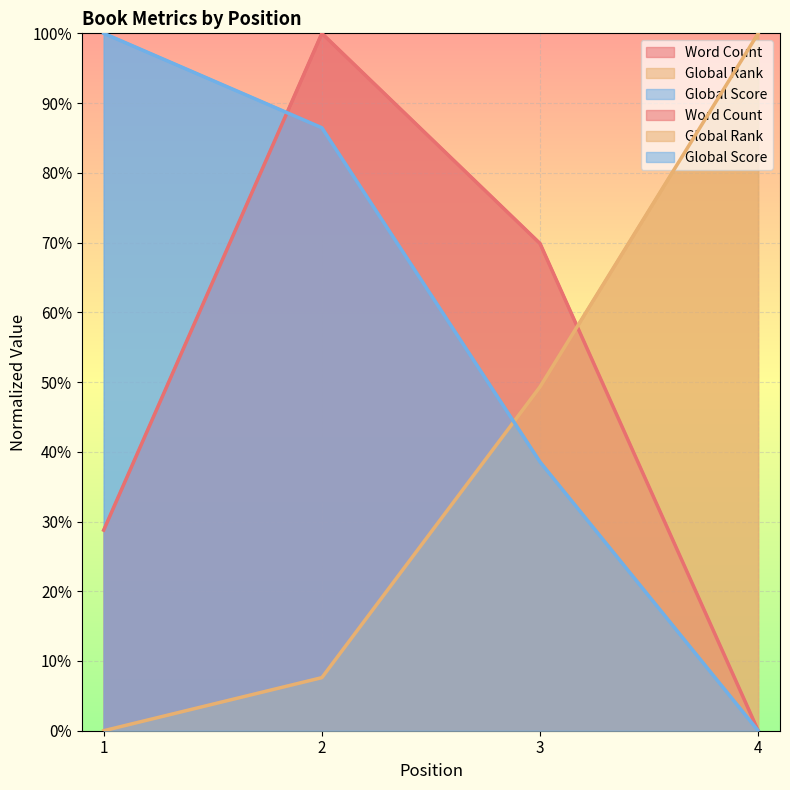

What are all the series names shown in the legend?

Word Count, Global Rank, Global Score